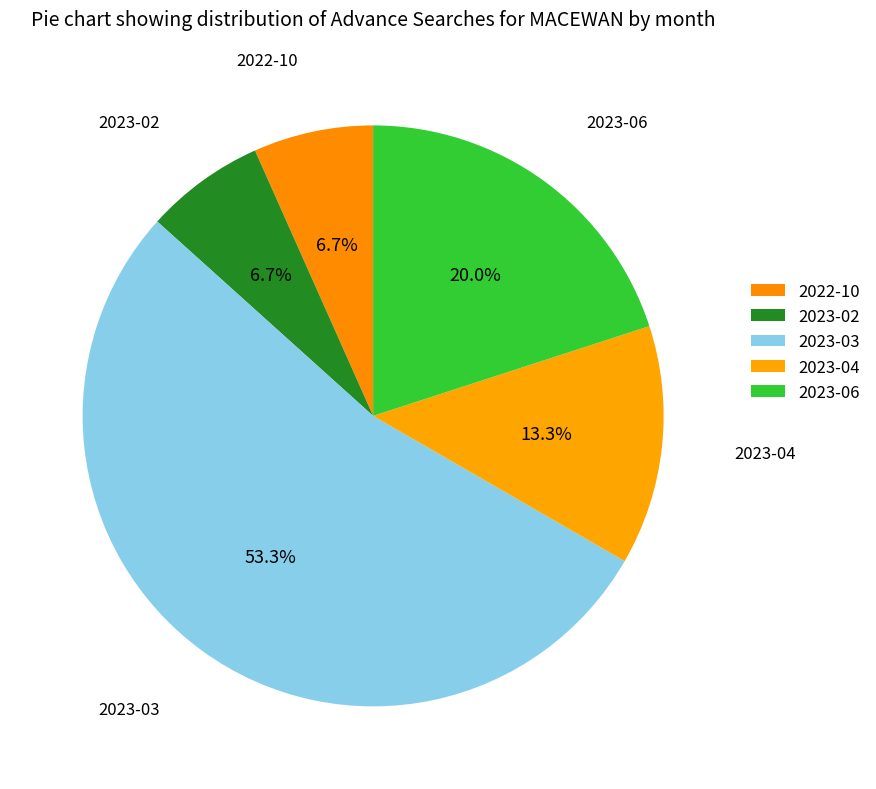

To the nearest percent, what is the difference between the 2023-06 and 2023-02 slice percentages?

13%